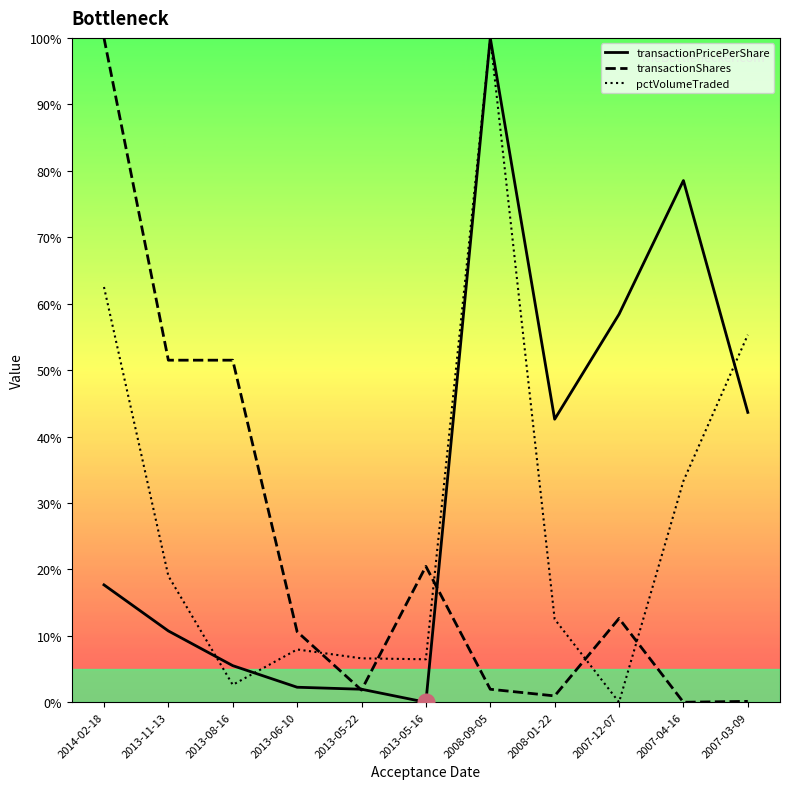

What are all the series names shown in the legend?

transactionPricePerShare, transactionShares, pctVolumeTraded